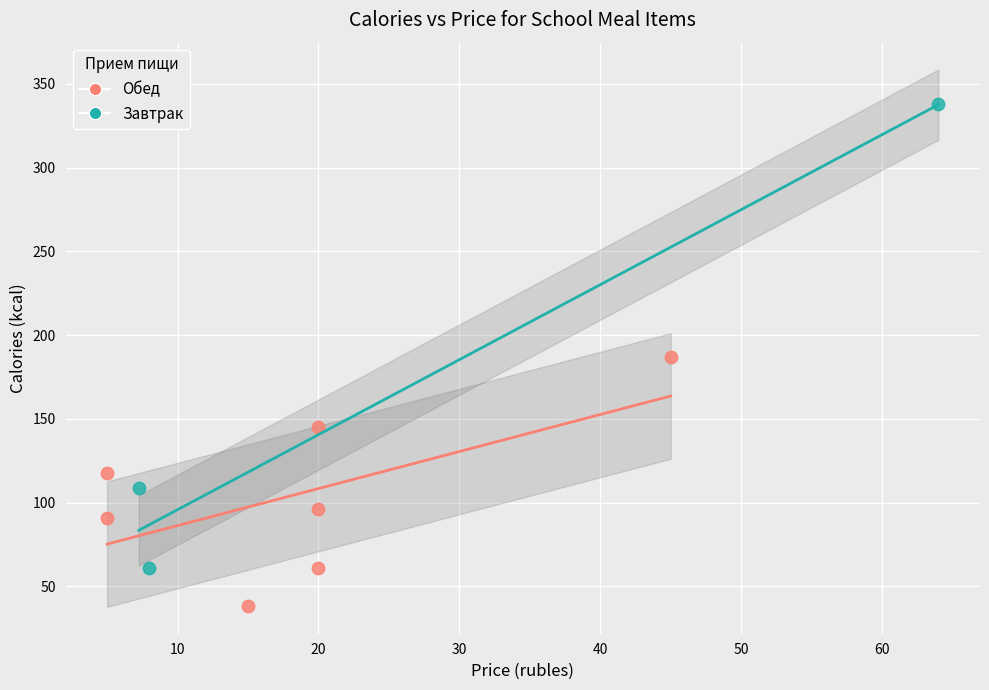

Which series has the largest Y range (max minus min)?

Завтрак